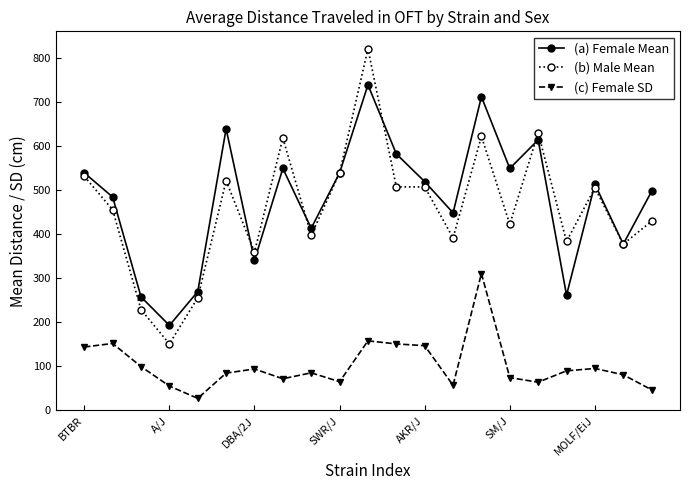

In (a) Female Mean, how many points are higher than both neighbors (excluding endpoints)?

6